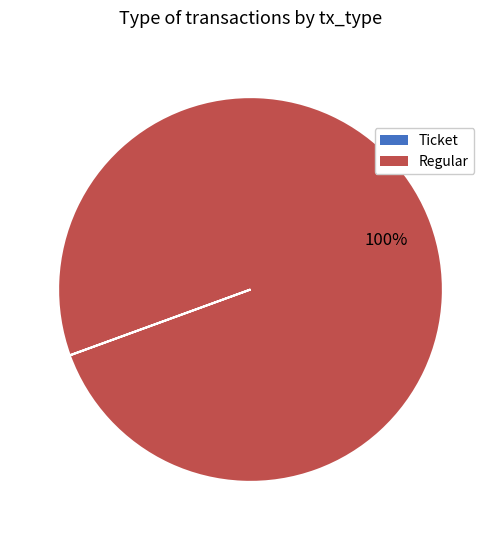

What is the largest slice in the pie chart?

Regular